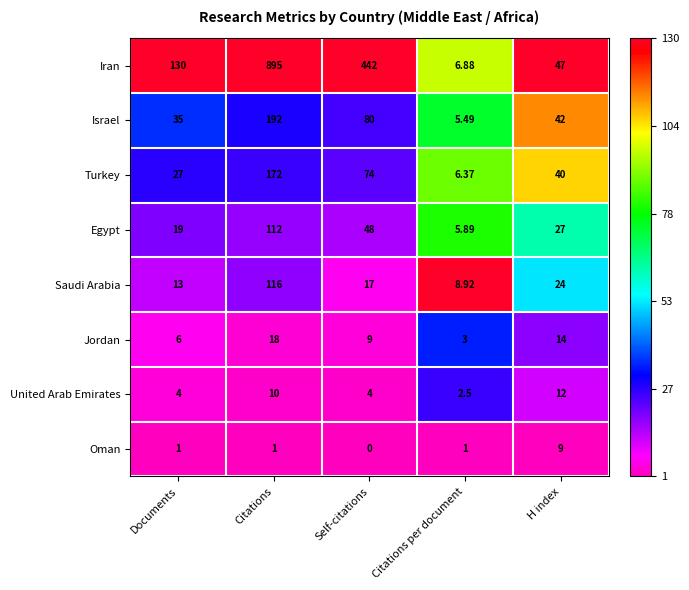

List the series in order of their peak value, highest first.

Iran, Israel, Turkey, Saudi Arabia, Egypt, Jordan, United Arab Emirates, Oman